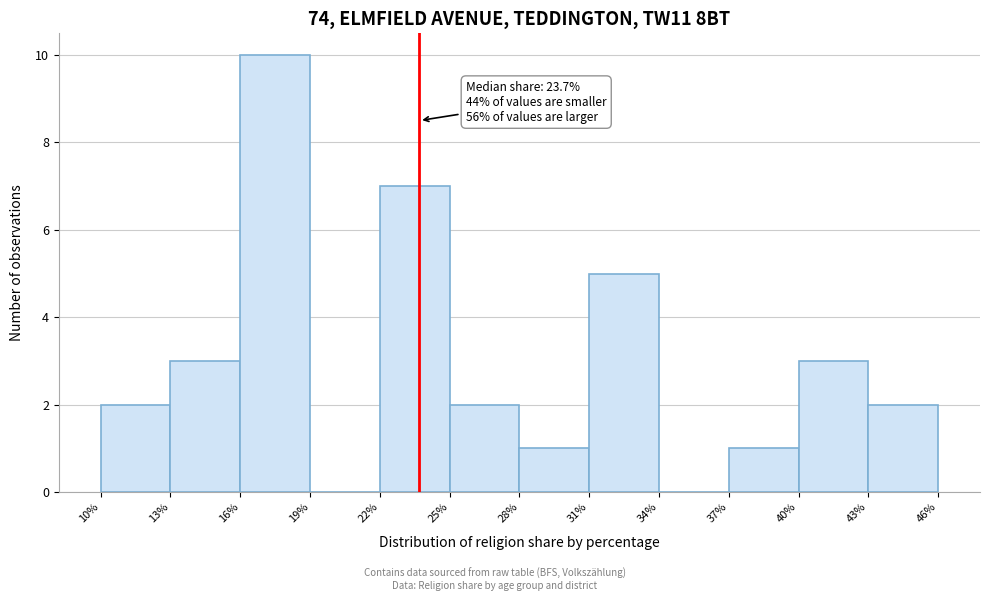

Over which range of the x-axis is the bar tallest?

16% to 19%